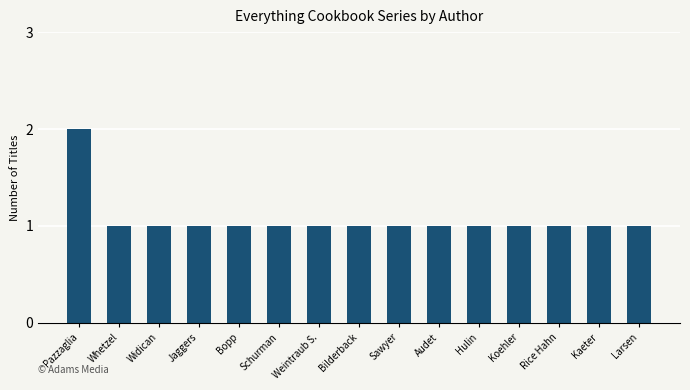

At which category does the chart reach its peak across all series?

Pazzaglia